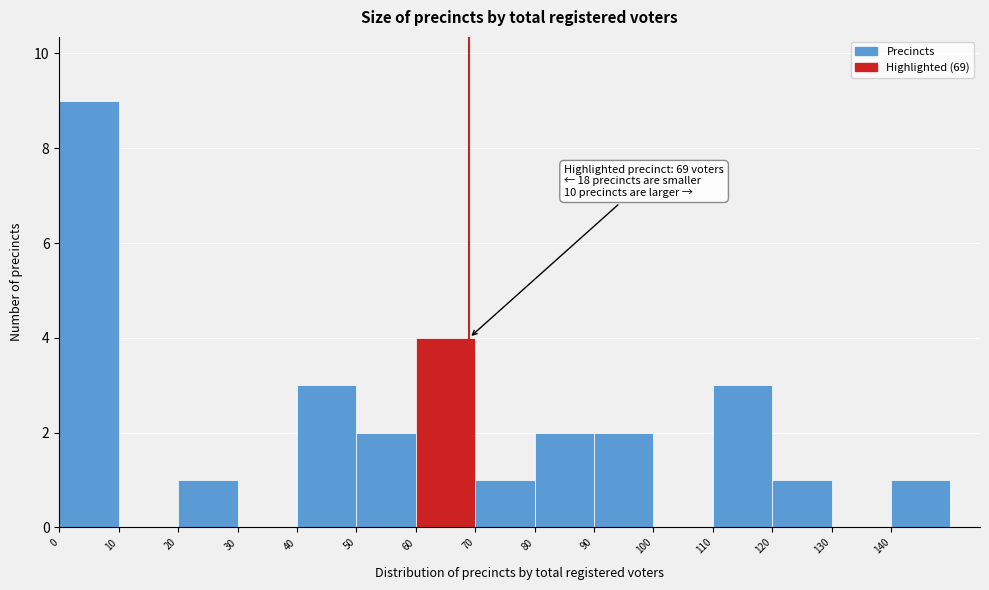

Which range on the x-axis has the tallest bar?

0 to 10